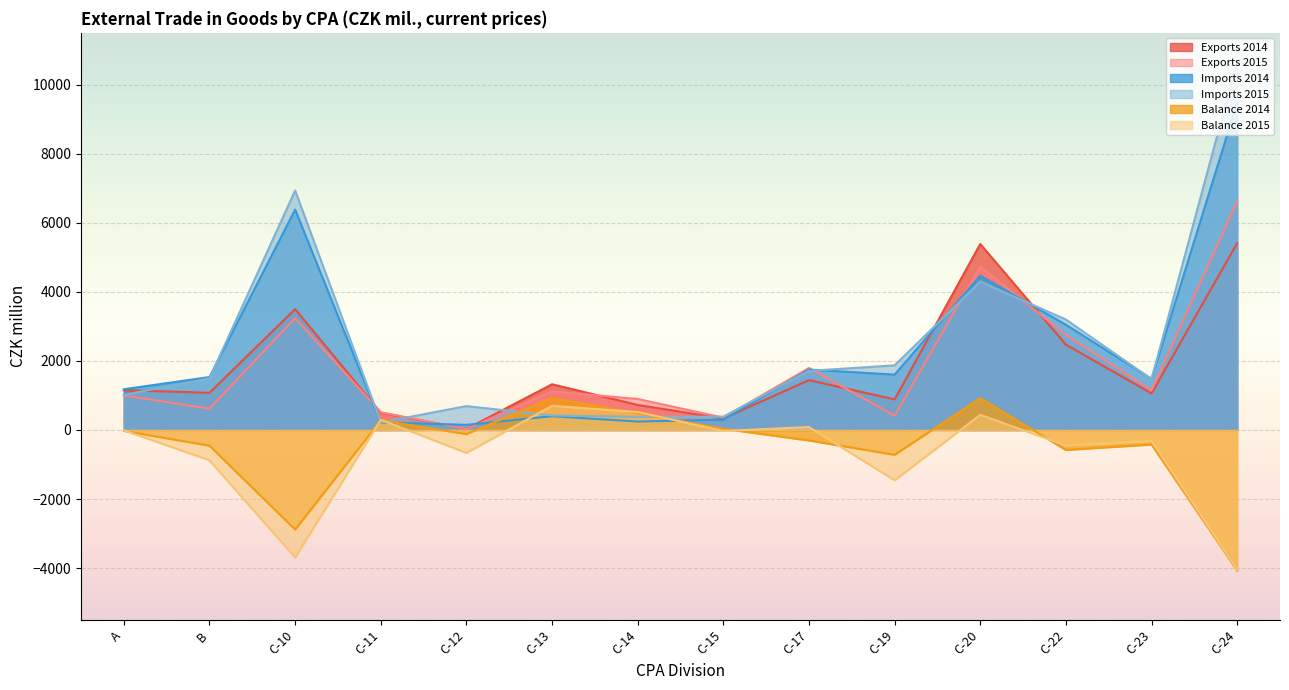

Rank the series at C-22 from lowest to highest value.

Balance 2014, Balance 2015, Exports 2014, Exports 2015, Imports 2014, Imports 2015